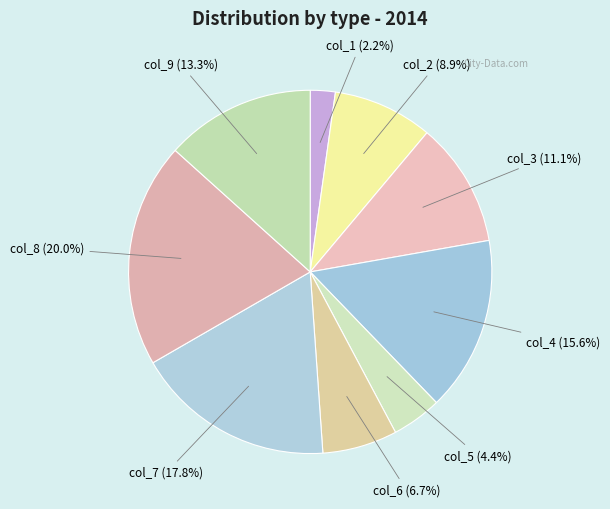

How many slices are in this pie chart?

9